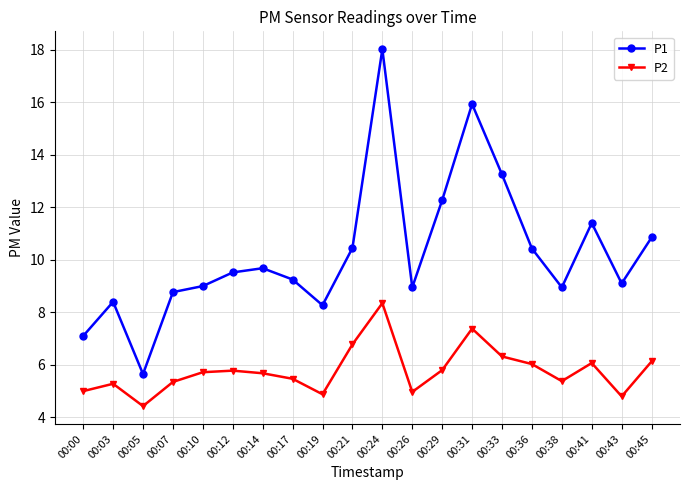

Is it true that P1 equals 15.9 at 00:31?

True